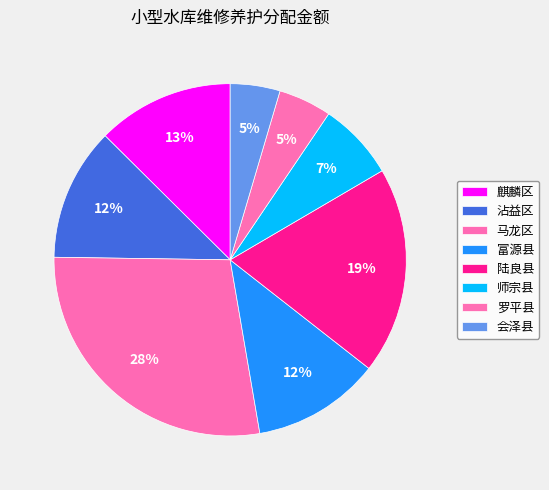

Which slice is the largest?

马龙区